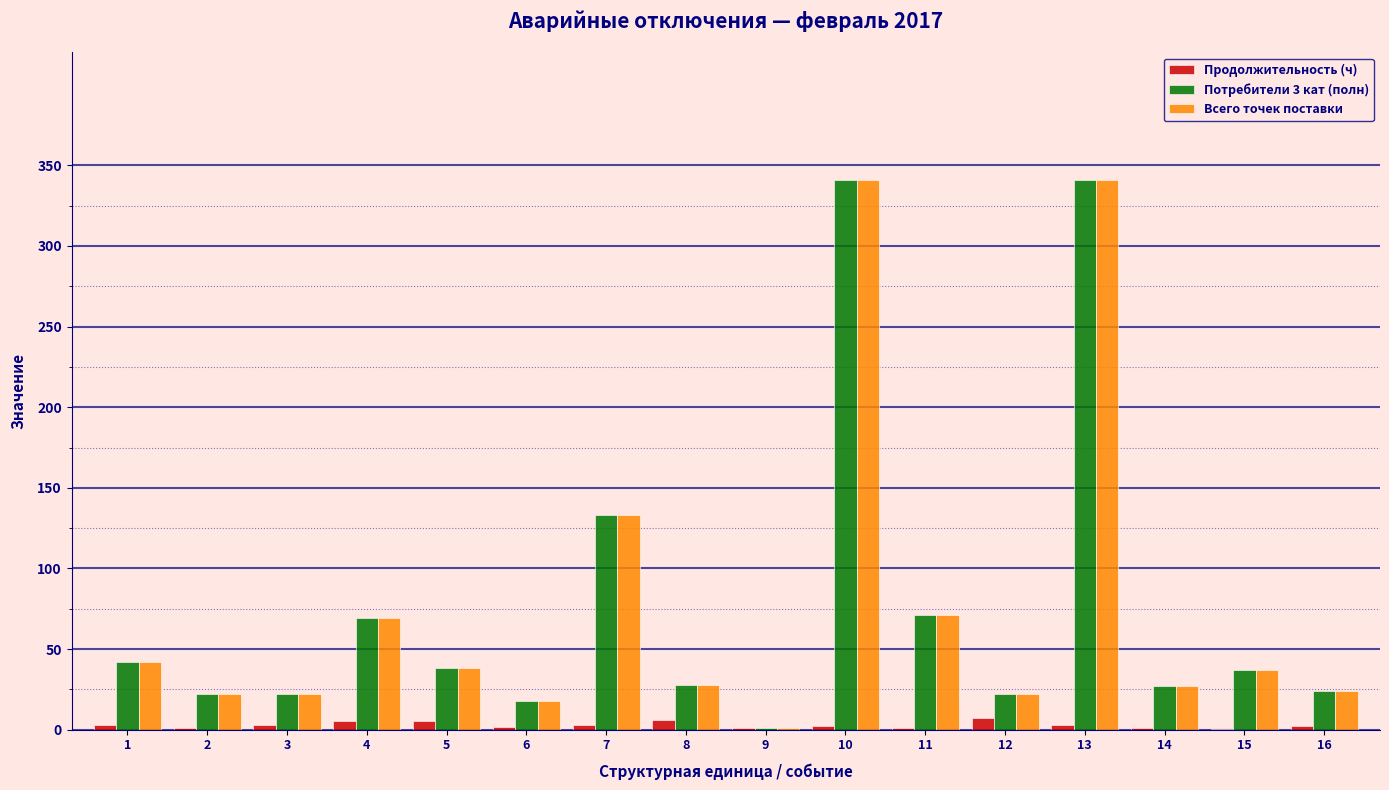

Is it true that Всего точек поставки equals 341.0 at 10?

True